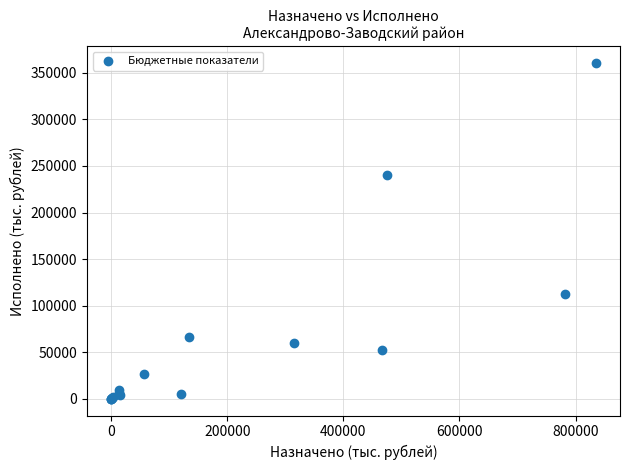

What Y value in the scatter plot is closest to 180357?

240222.5